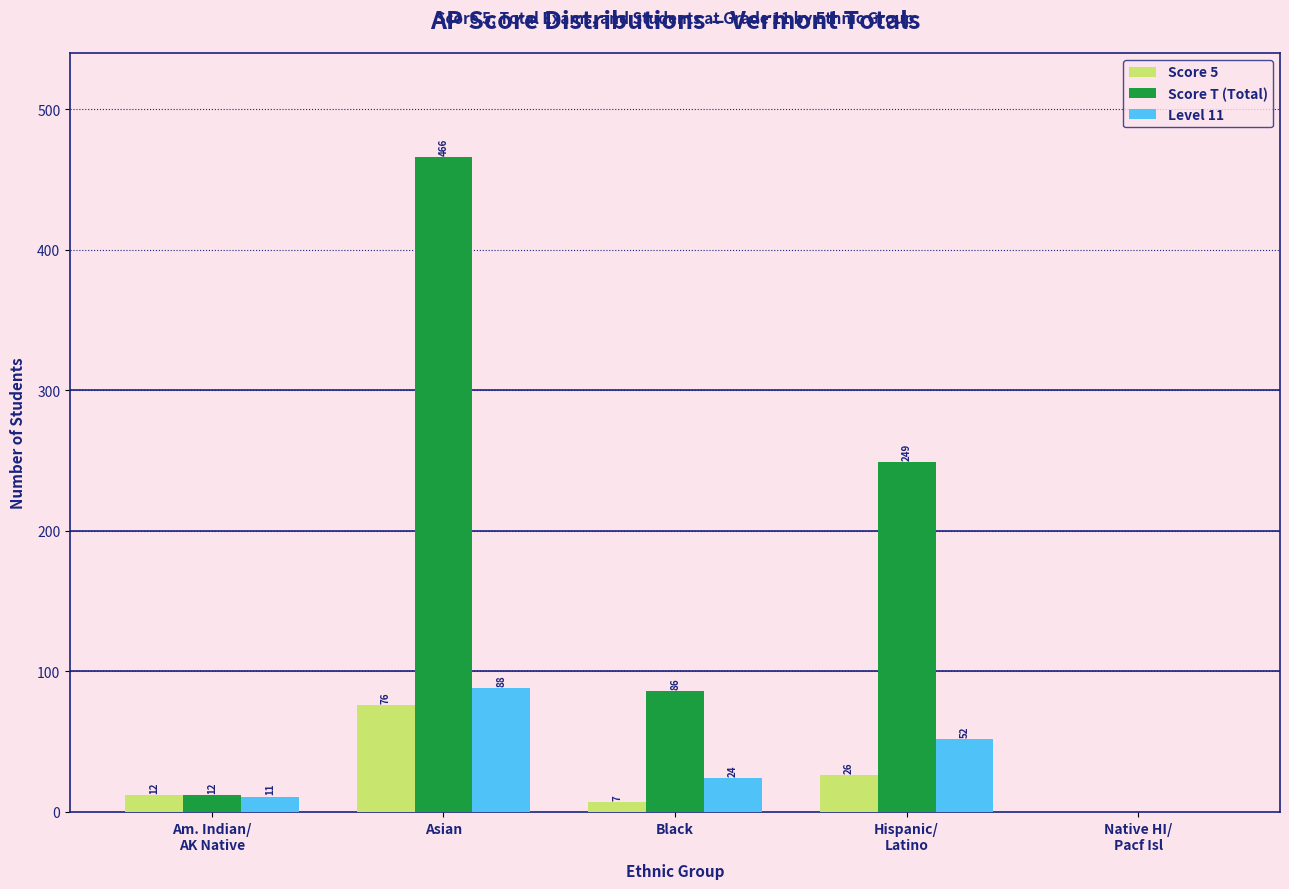

What is the sum of the Score T (Total) values at Am. Indian/
AK Native and Asian?

478